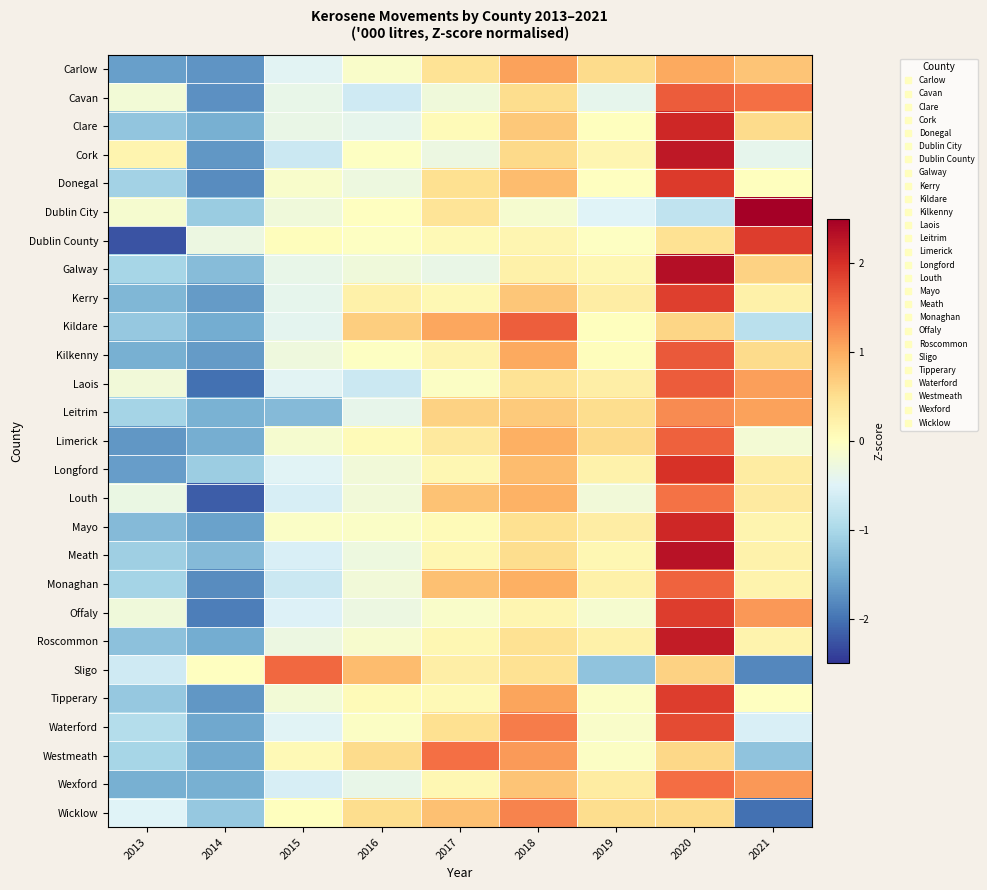

What is the minimum value shown in the chart?

-2.3